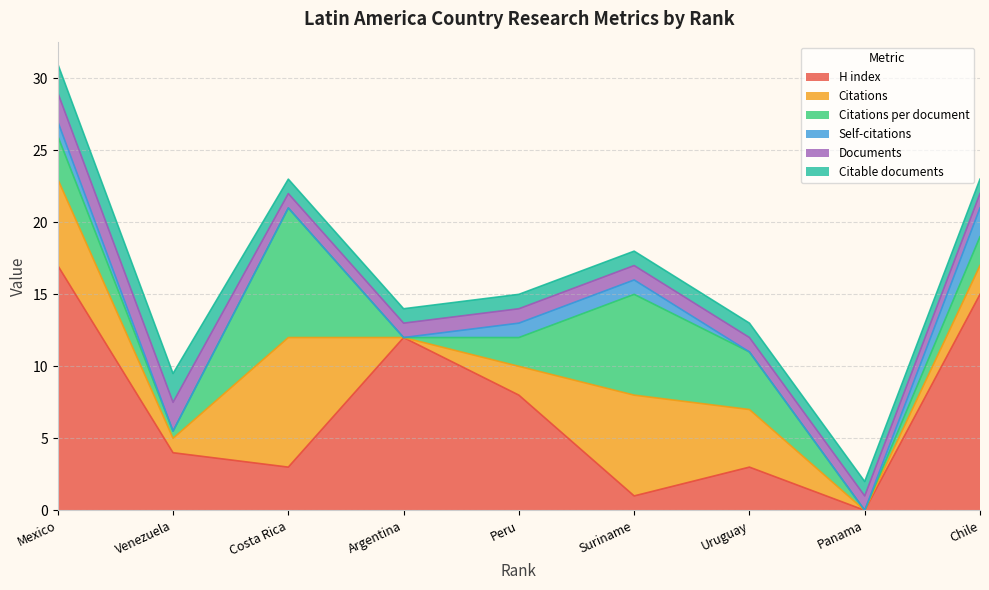

True or false: Citations per document has a value of 2.0 at Peru.

True